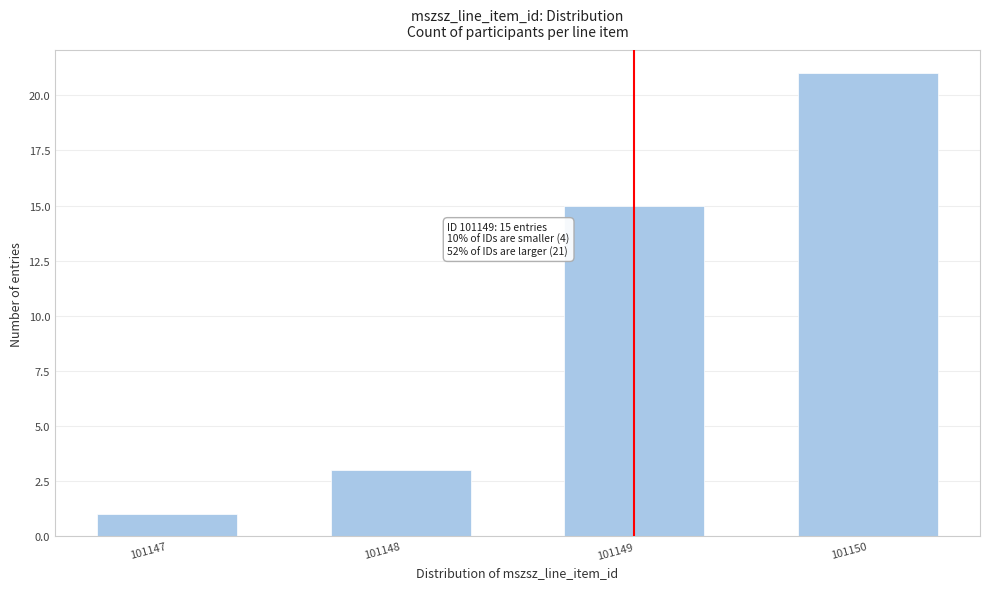

Reading left to right, what are all the values shown in this chart?

101147=1	101148=3	101149=15	101150=21